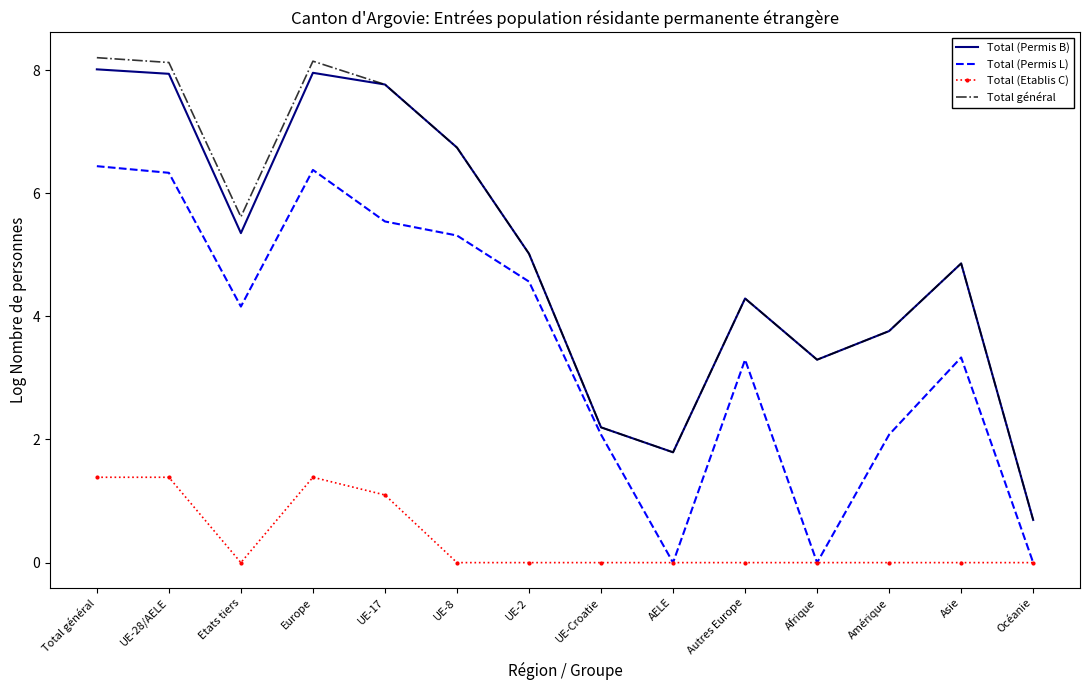

At how many categories does at least one series exceed 0?

14